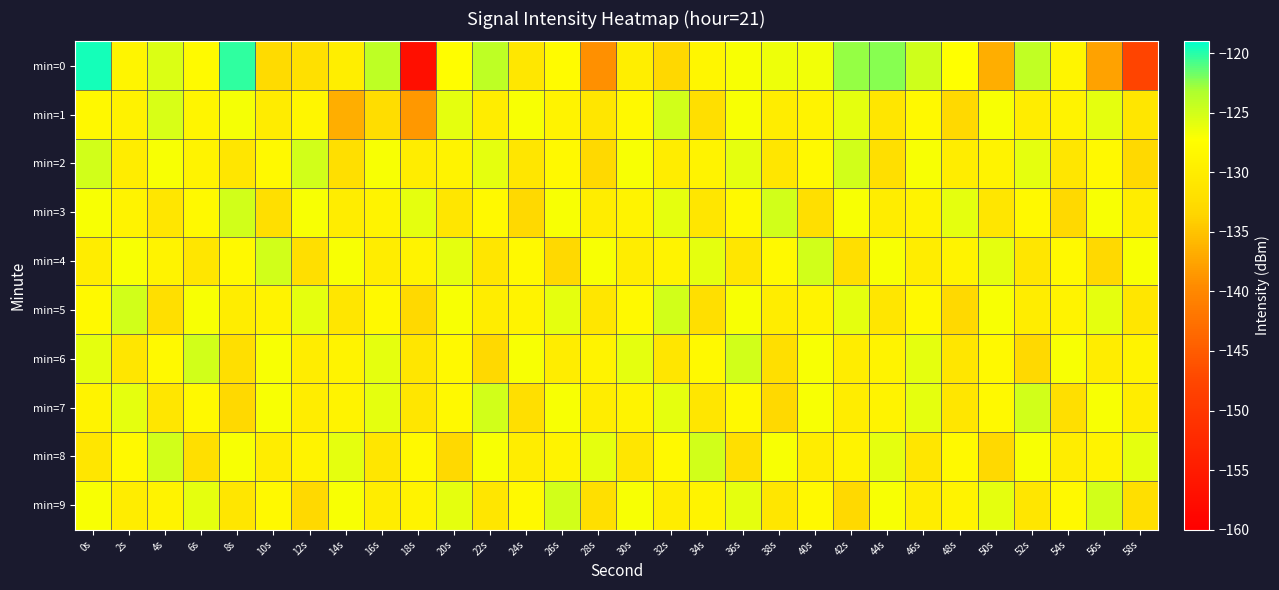

Which series has the largest range (max minus min)?

min=0